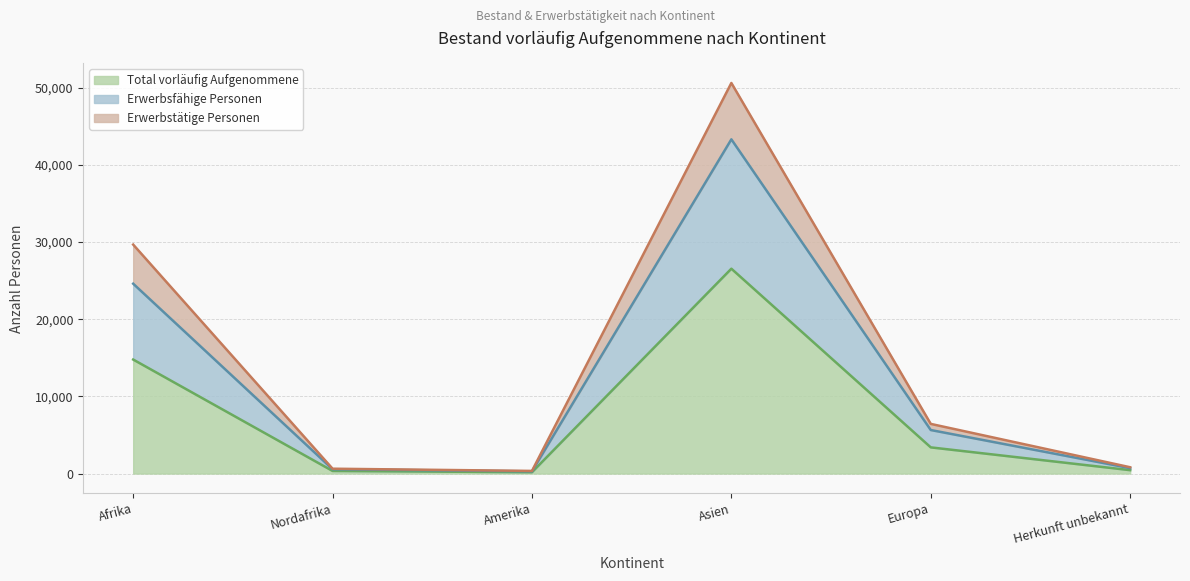

Is it true that Total vorläufig Aufgenommene equals 15929 at Asien?

False